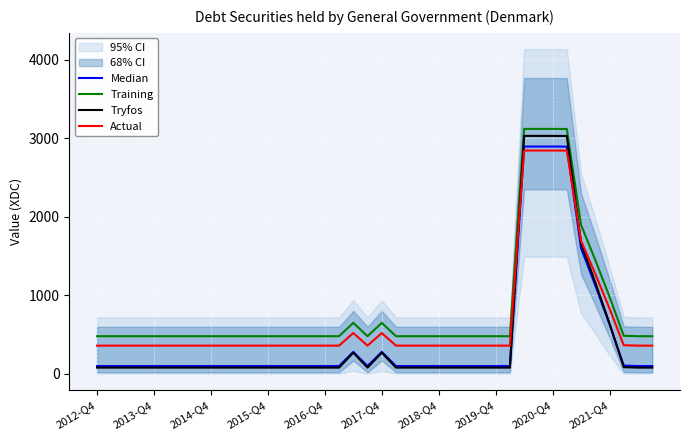

At which category does Training reach its first local peak?

18